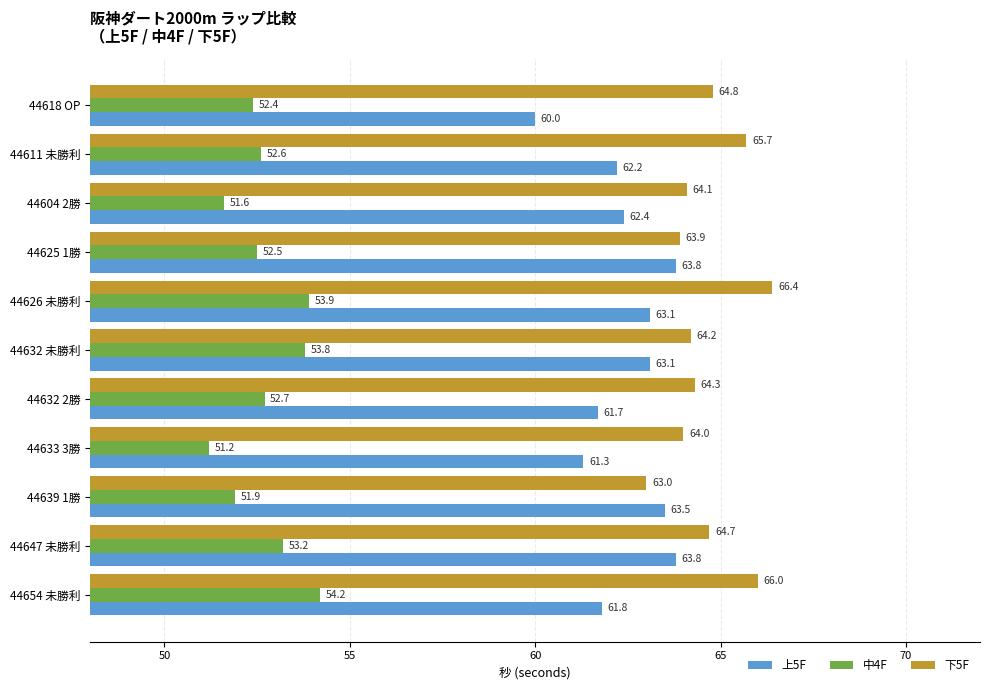

Which series has the largest range (max minus min)?

上5F